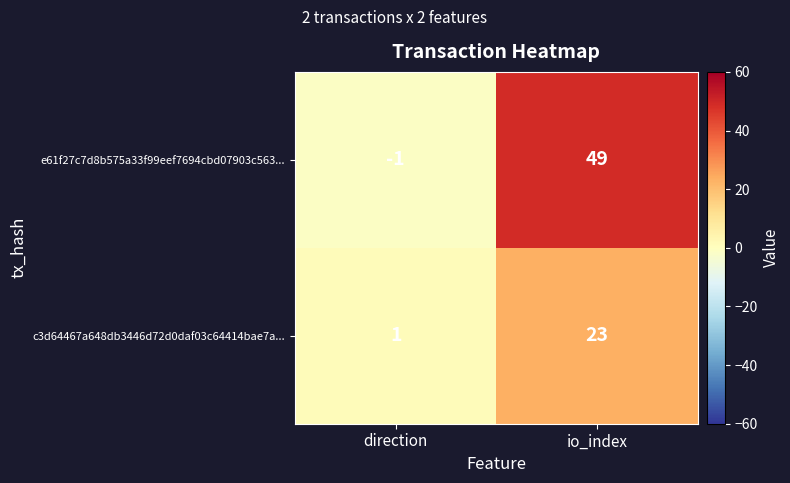

What is the average value of the e61f27c7d8b575a33f99eef7694cbd07903c563... series?

24